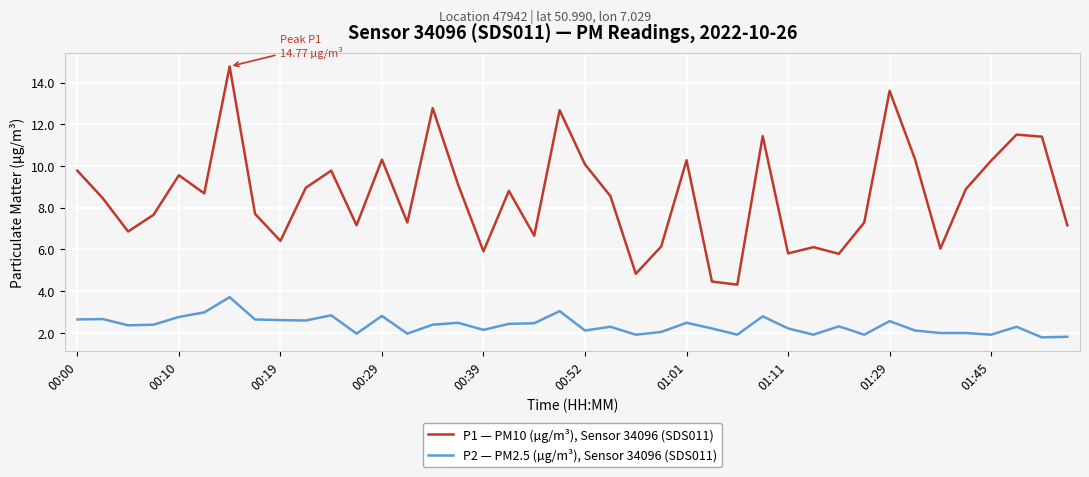

What is the maximum value for P2 — PM2.5 (µg/m³), Sensor 34096 (SDS011)?

3.7